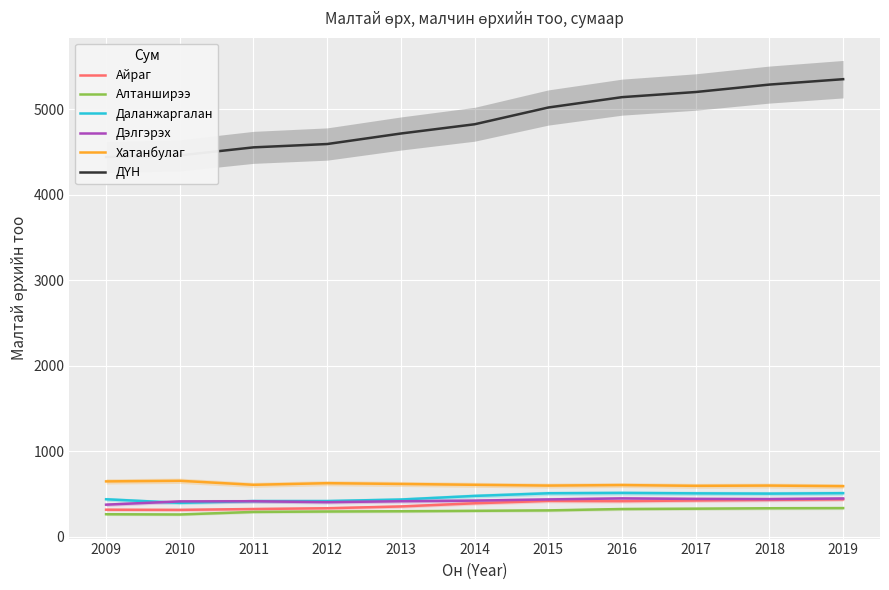

Which series has the largest range (max minus min)?

ДҮН